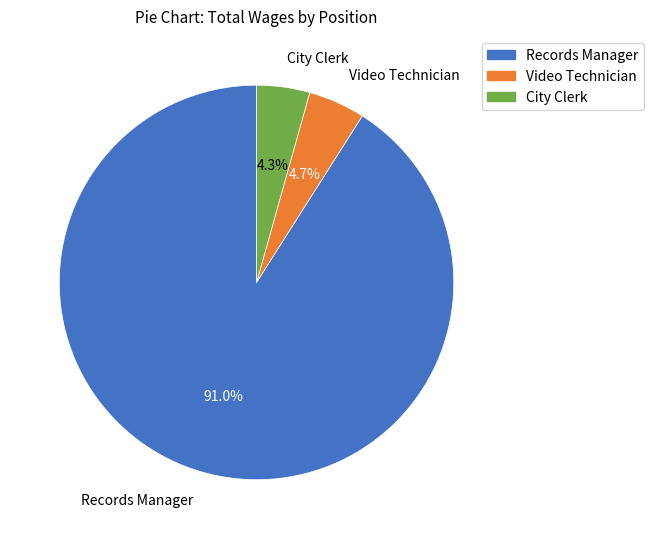

What is the total percentage of Video Technician and City Clerk?

9.0%